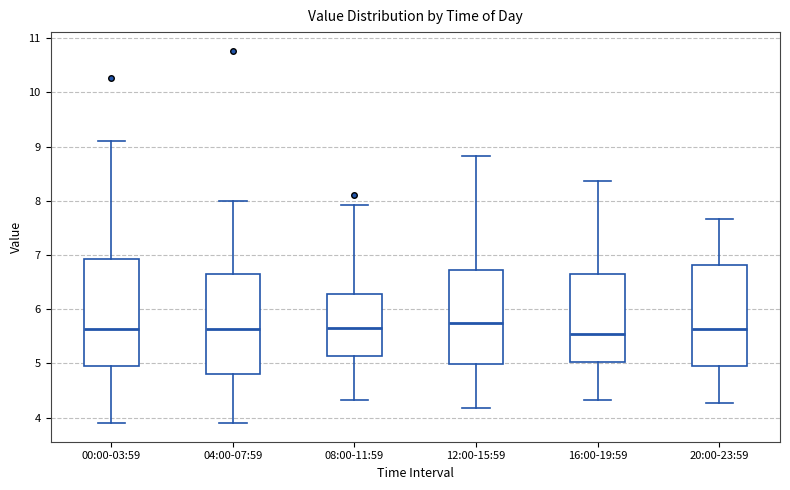

Comparing the boxes themselves (not the whiskers), which one is the tallest?

00:00-03:59